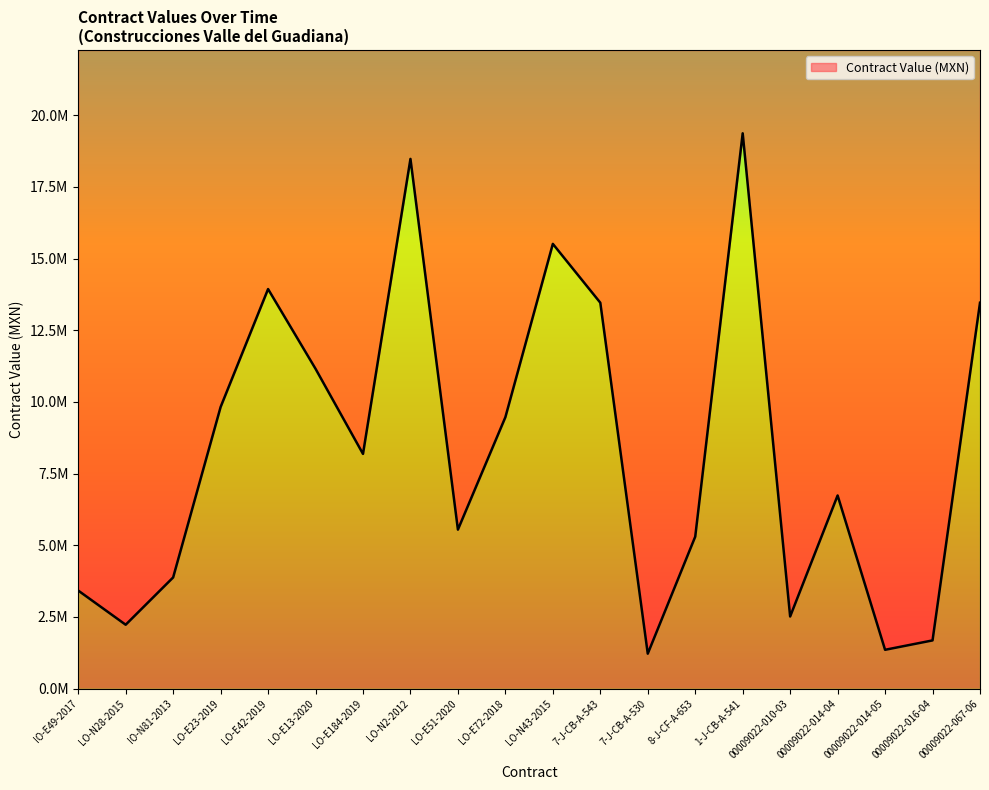

What is the greatest value displayed?

19368061.8